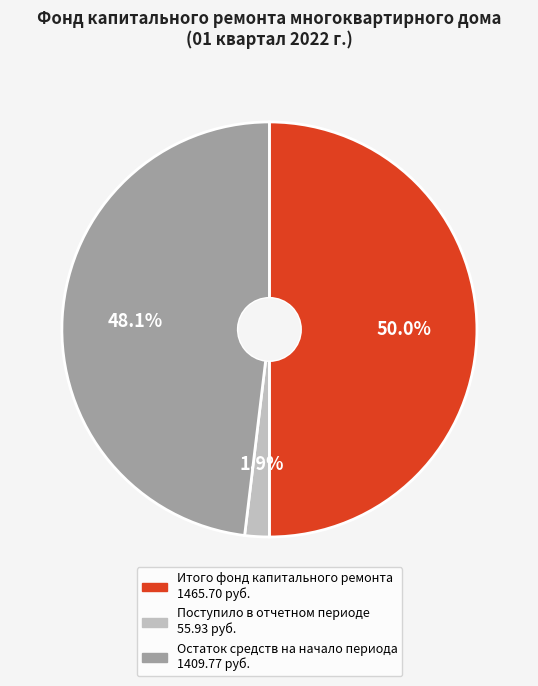

Which slice is the smallest?

Поступило в отчетном периоде